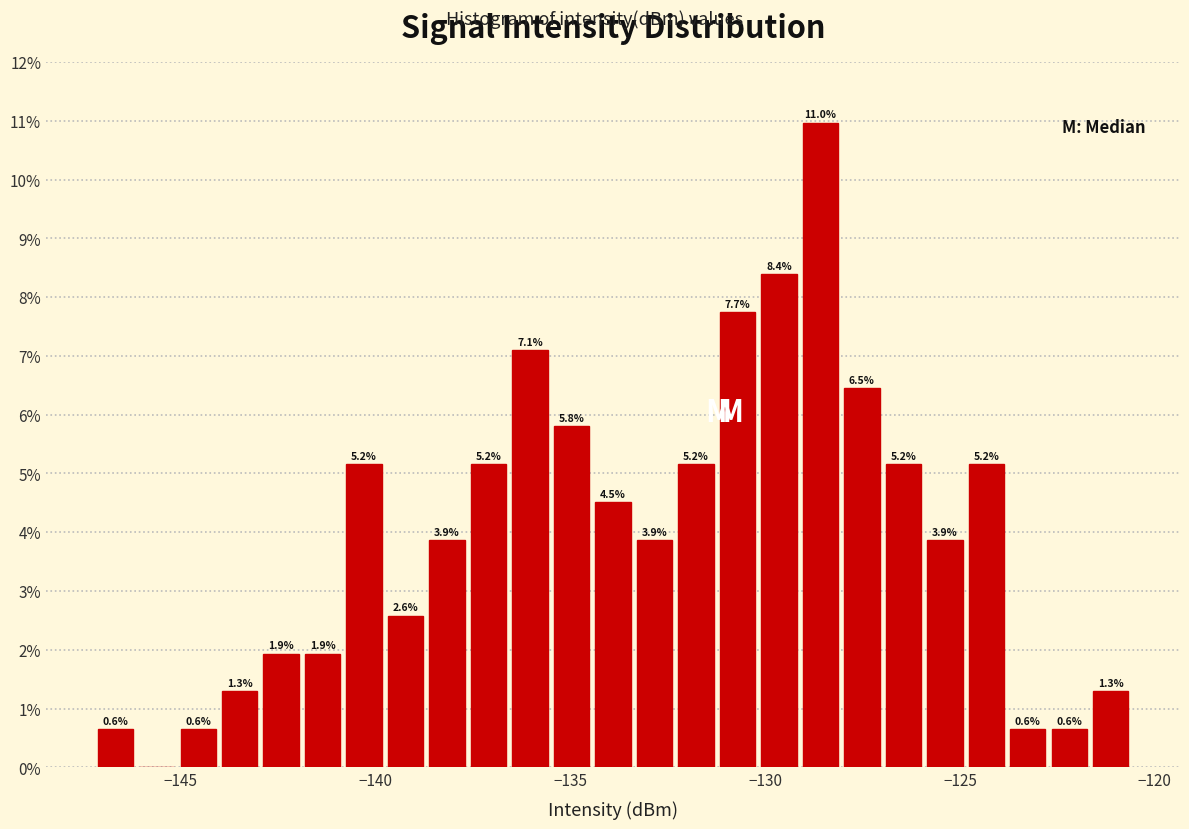

Around what value on the x-axis is the tallest bar? Give the approximate position of its centre, as read against the axis.

-128.5